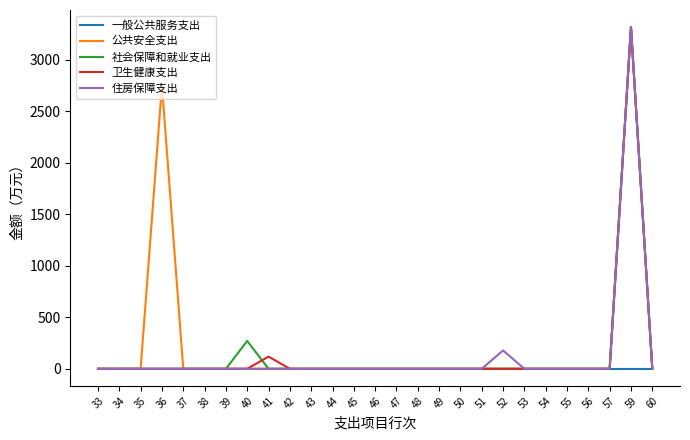

What is the greatest value displayed?

3316.5